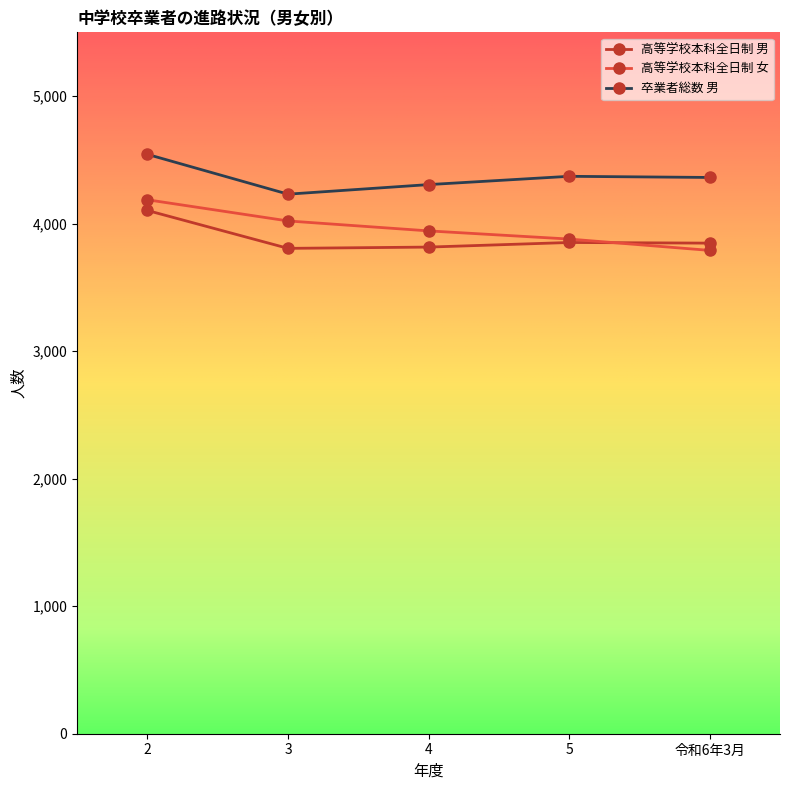

How many values in the 卒業者総数 男 series are below 4362?

2